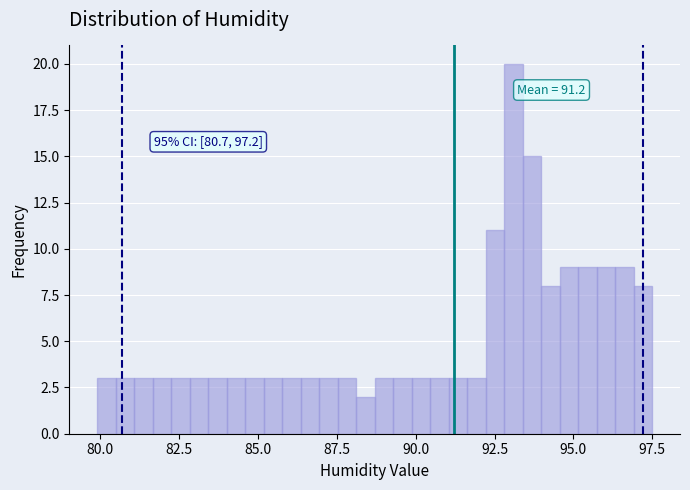

Read against the x-axis, roughly where is the centre of the tallest bar?

93.0